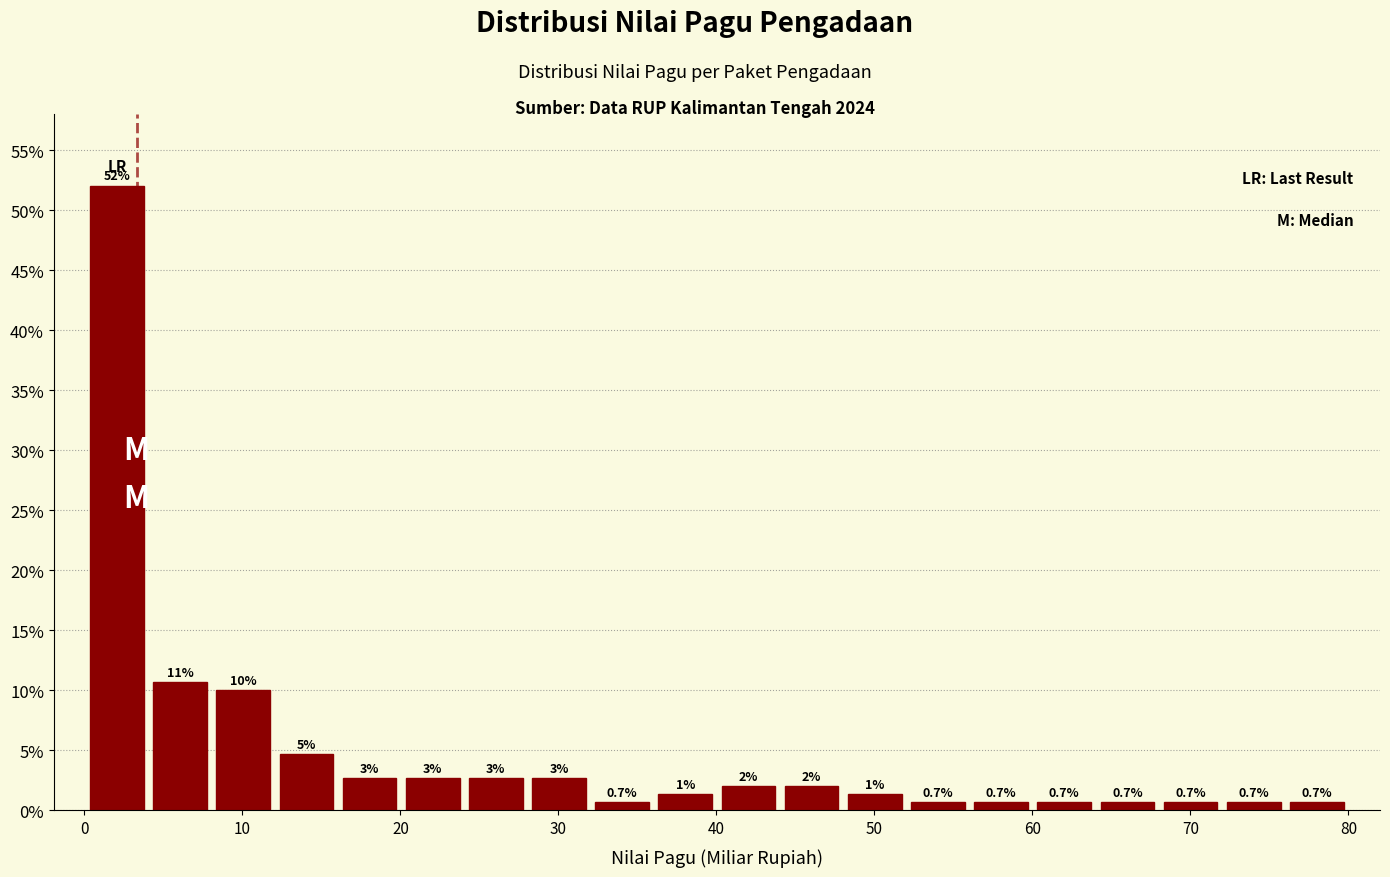

Read against the x-axis, roughly where is the centre of the tallest bar?

2